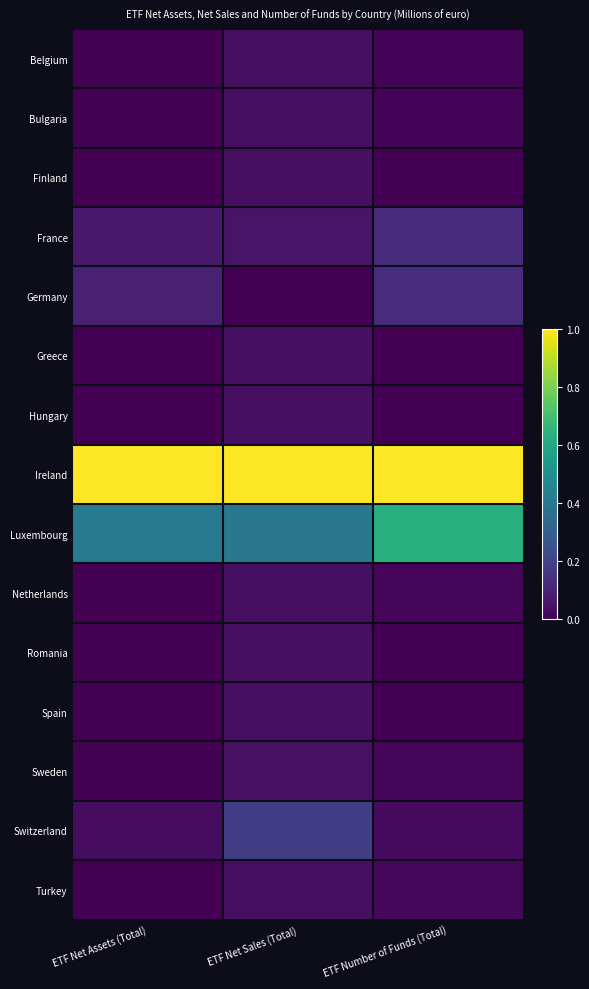

What is the total value across all series at ETF Net Assets (Total)?

1.6